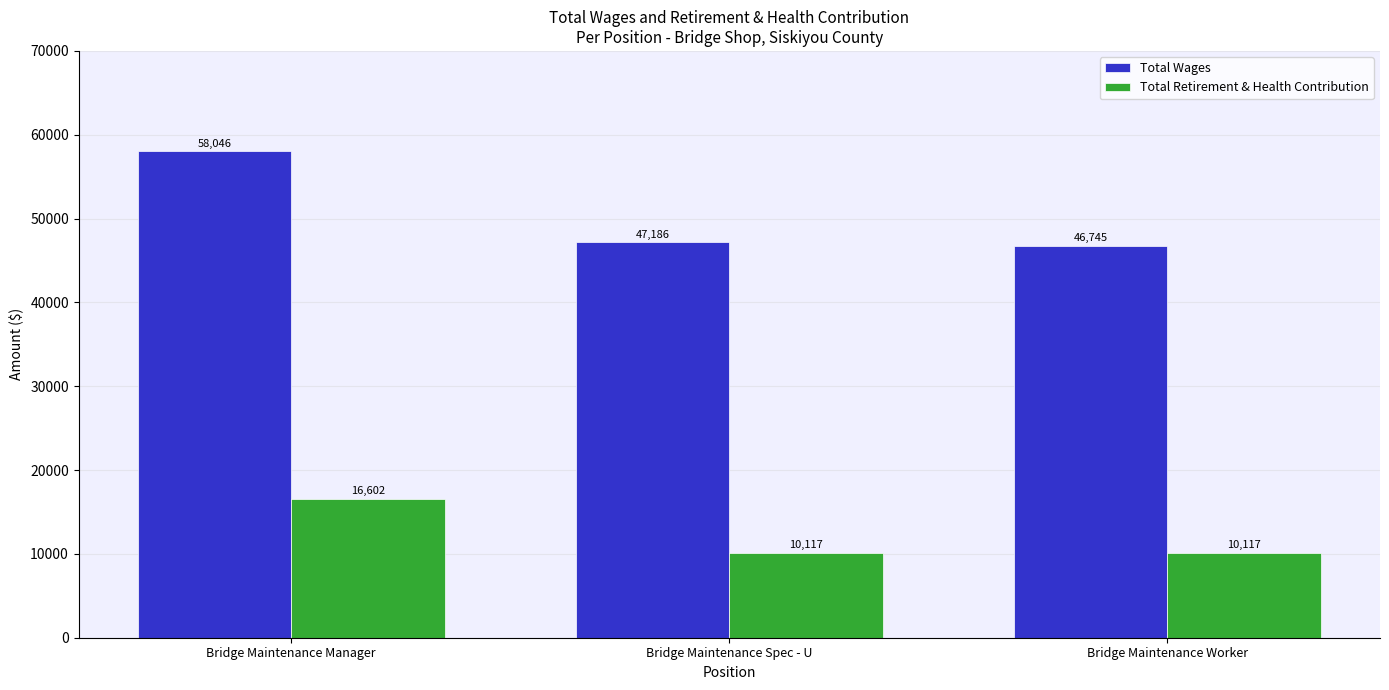

True or false: Total Retirement & Health Contribution has a value of 17705 at Bridge Maintenance Spec - U.

False